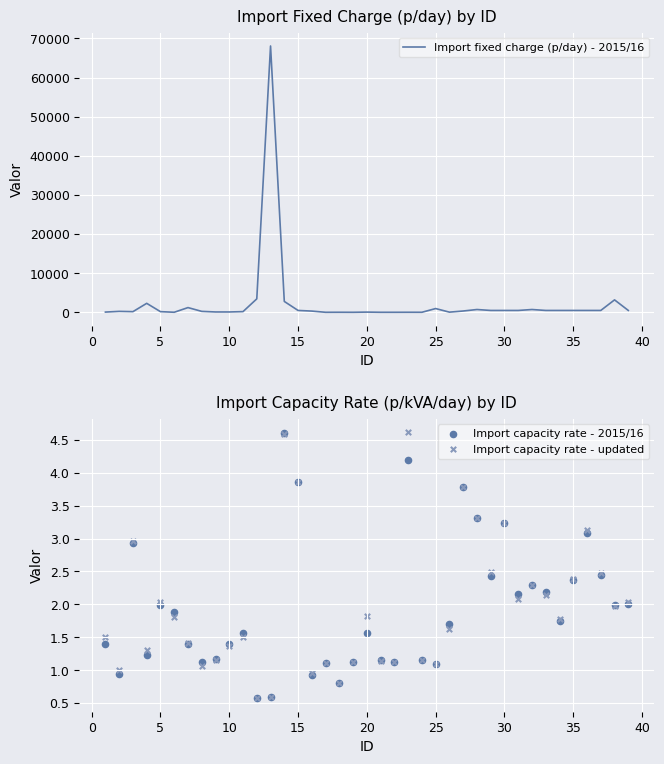

What are all the series names shown in the legend?

Import fixed charge (p/day) - 2015/16, Import capacity rate - 2015/16, Import capacity rate - updated